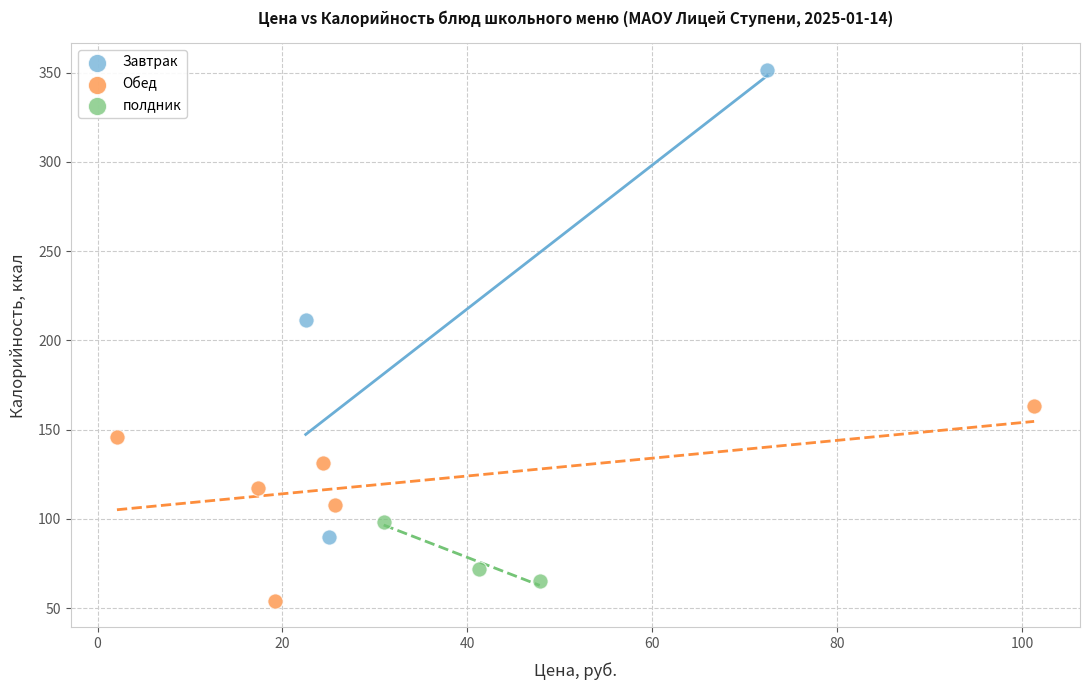

Which series reaches the maximum Y coordinate?

Завтрак